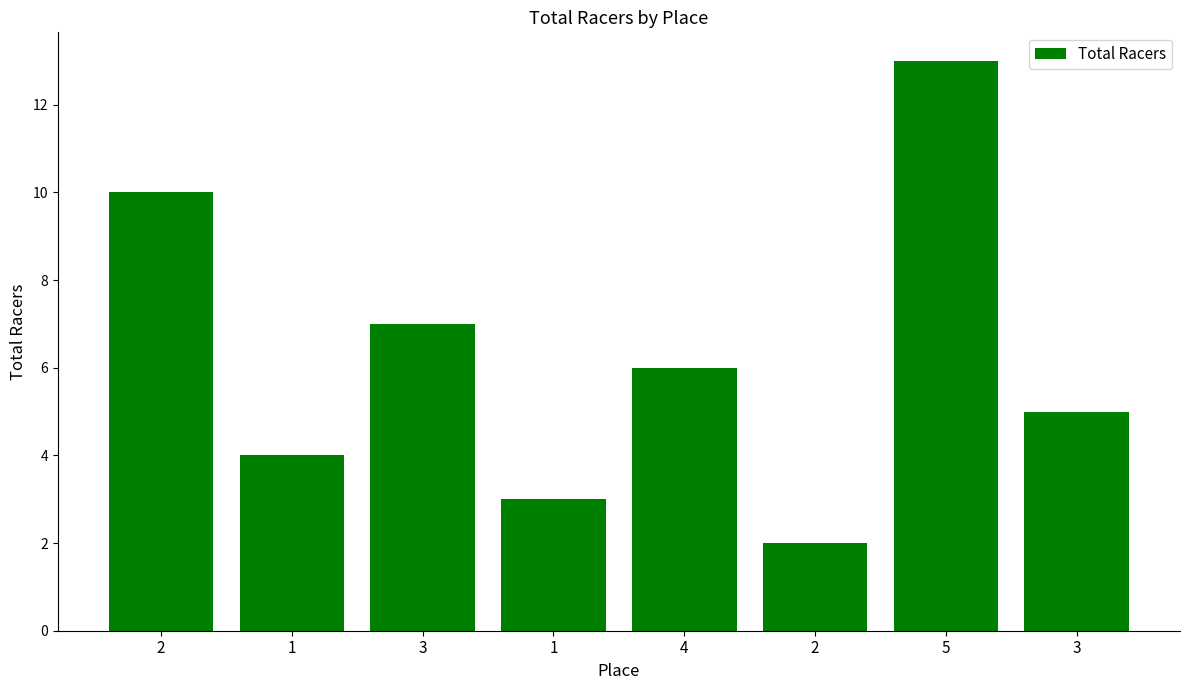

What is the greatest value displayed?

13